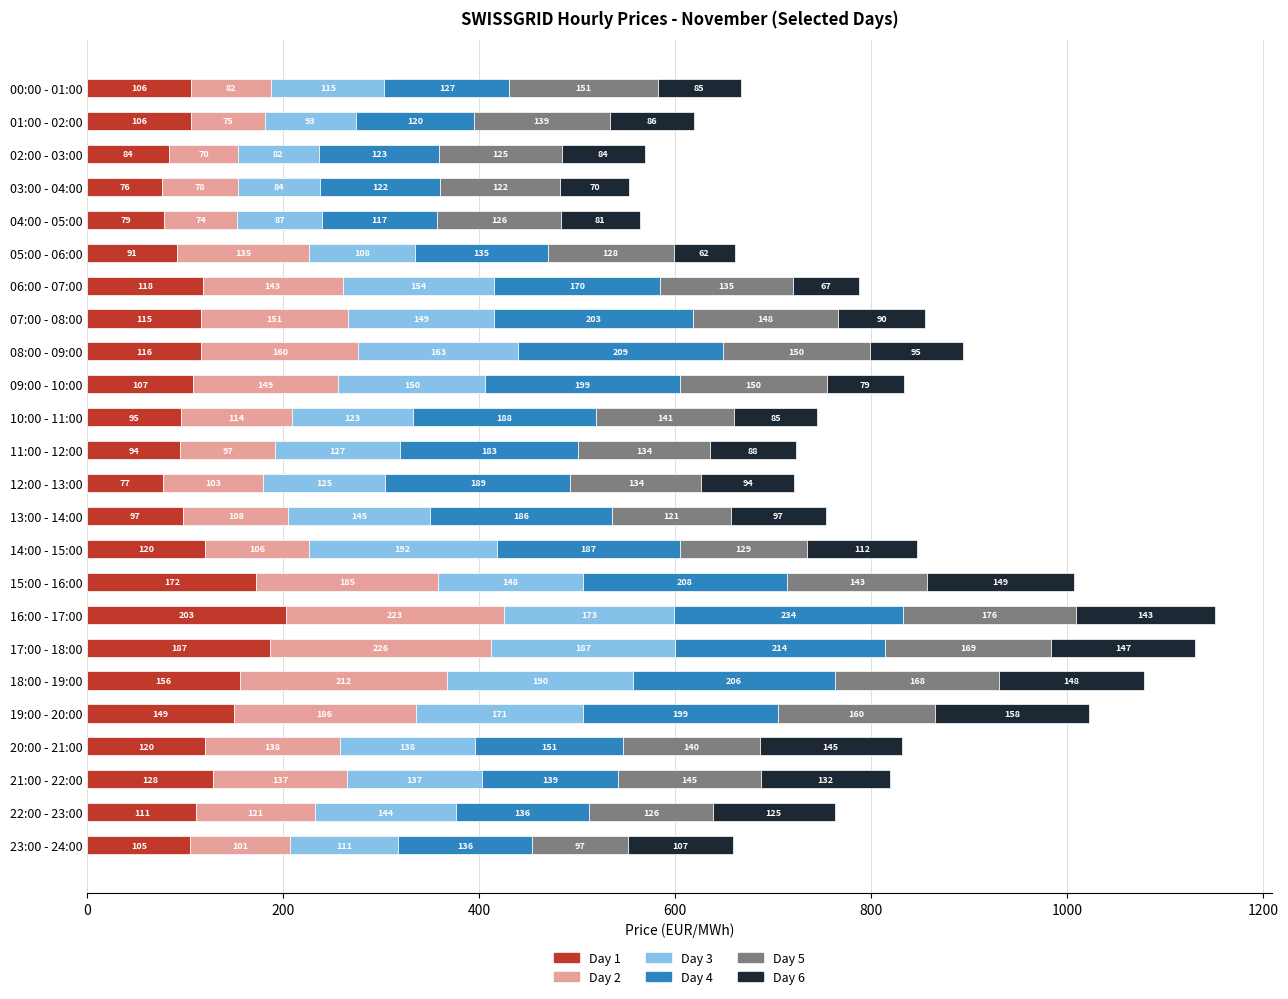

At which label does Day 1 reach its minimum?

03:00 - 04:00